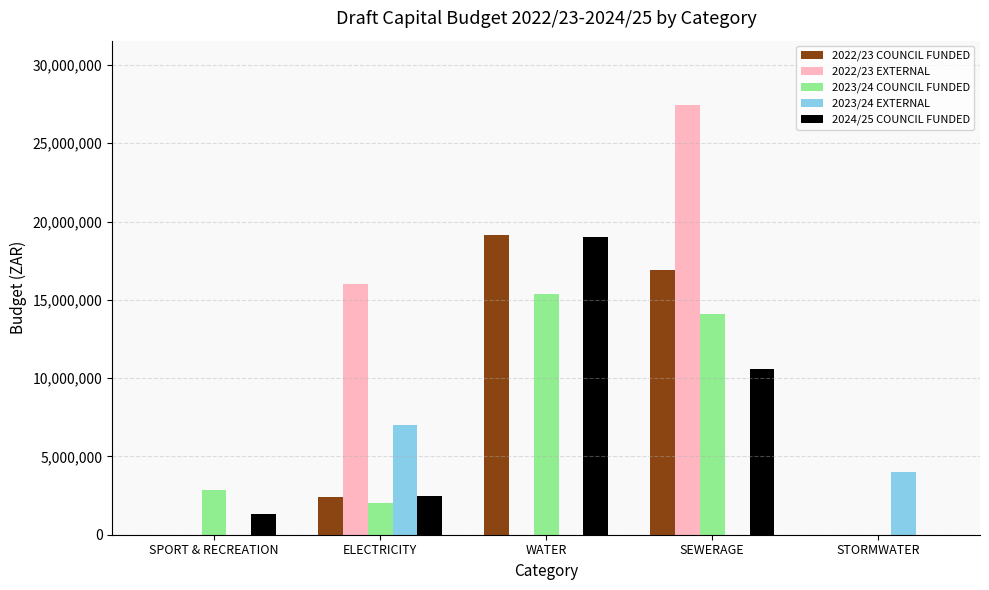

Which series changed the most between SPORT & RECREATION and ELECTRICITY?

2022/23 EXTERNAL